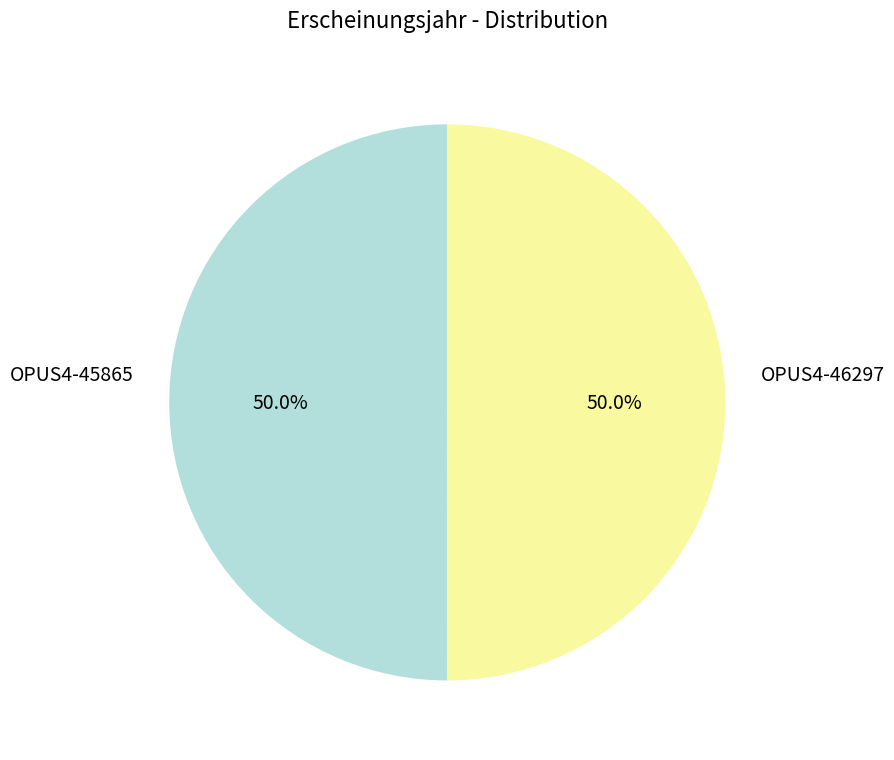

Count the number of slices in the pie.

2